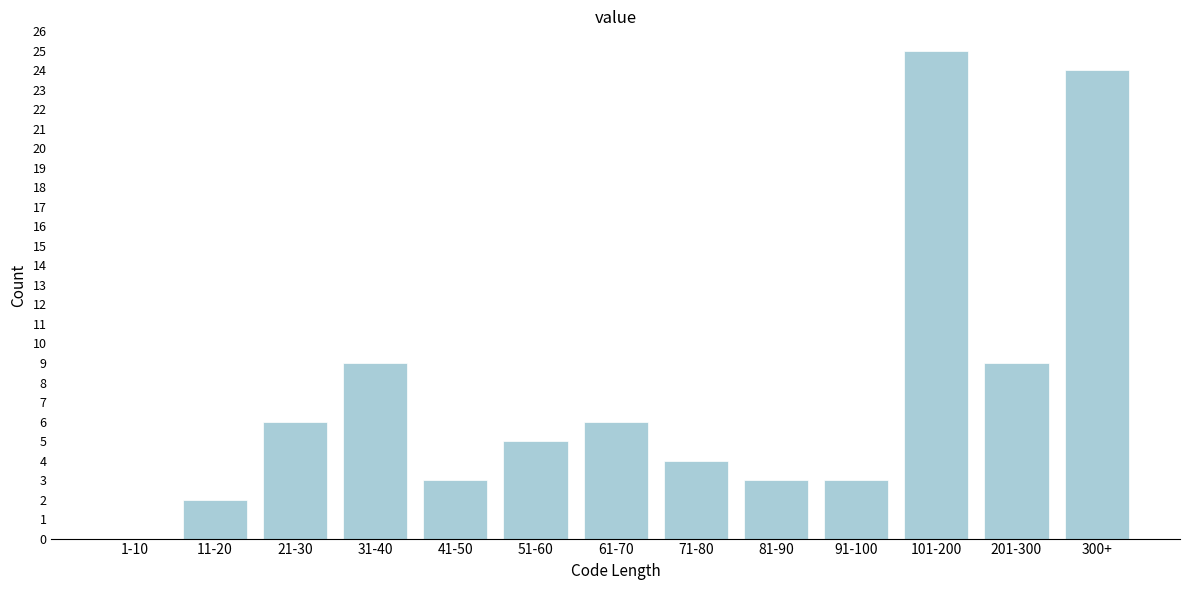

Reading left to right, extract all data points from this chart.

1-10=0	11-20=2	21-30=6	31-40=9	41-50=3	51-60=5	61-70=6	71-80=4	81-90=3	91-100=3	101-200=25	201-300=9	300+=24